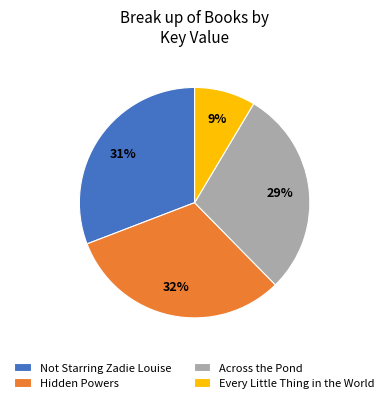

True or false: Every Little Thing in the World accounts for 9% of the total.

True